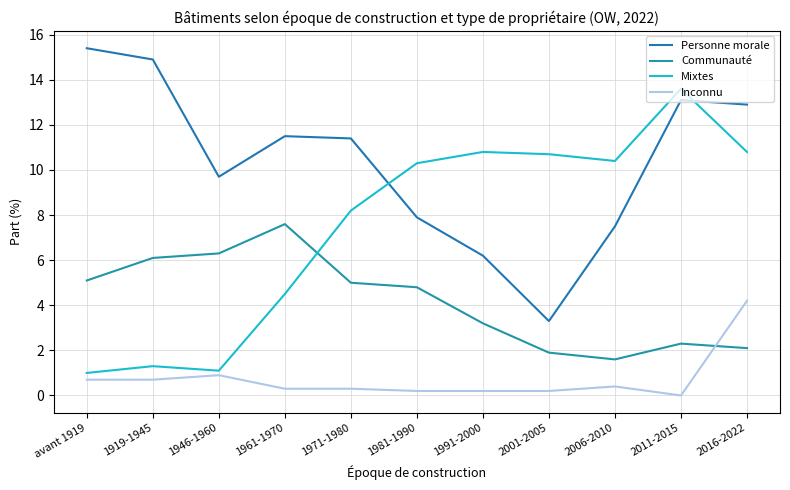

True or false: Inconnu and Mixtes cross at least once.

False